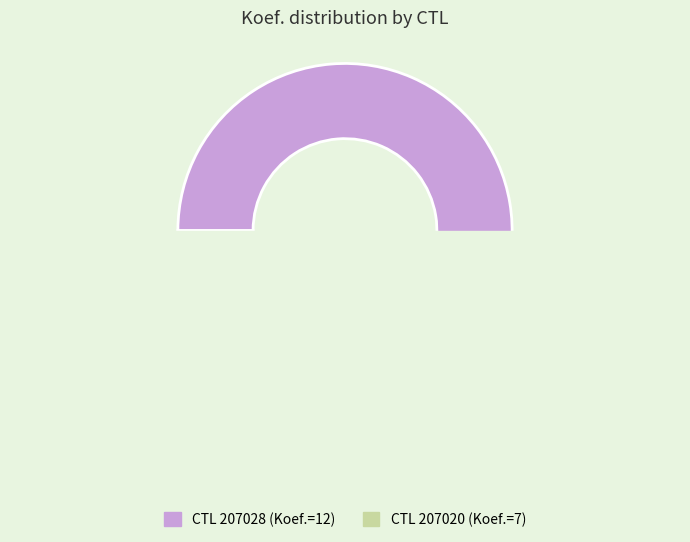

To the nearest percent, what percentage of the pie is 207028?

63%